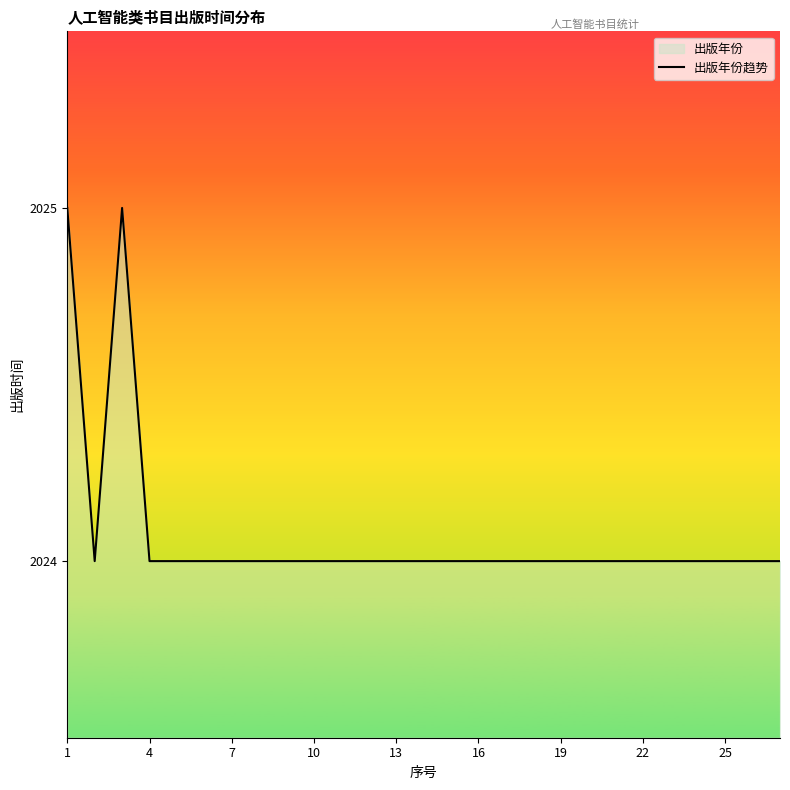

What value does the data have at 20?

2024